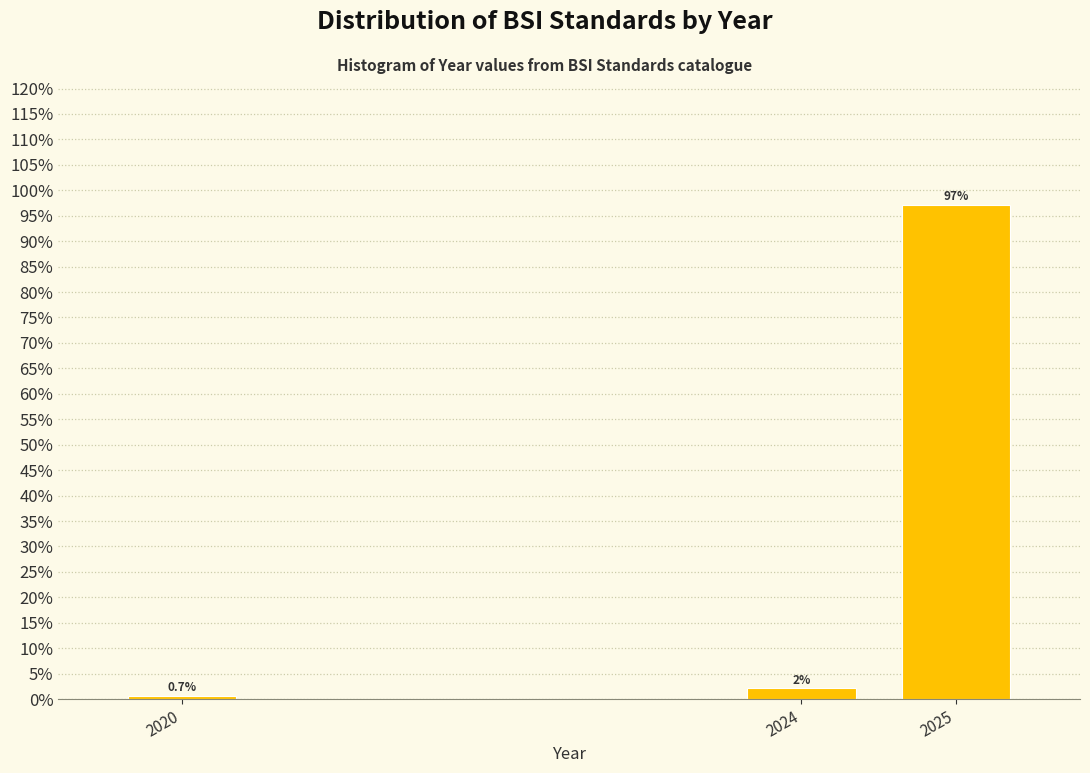

What is the average value?

33.3